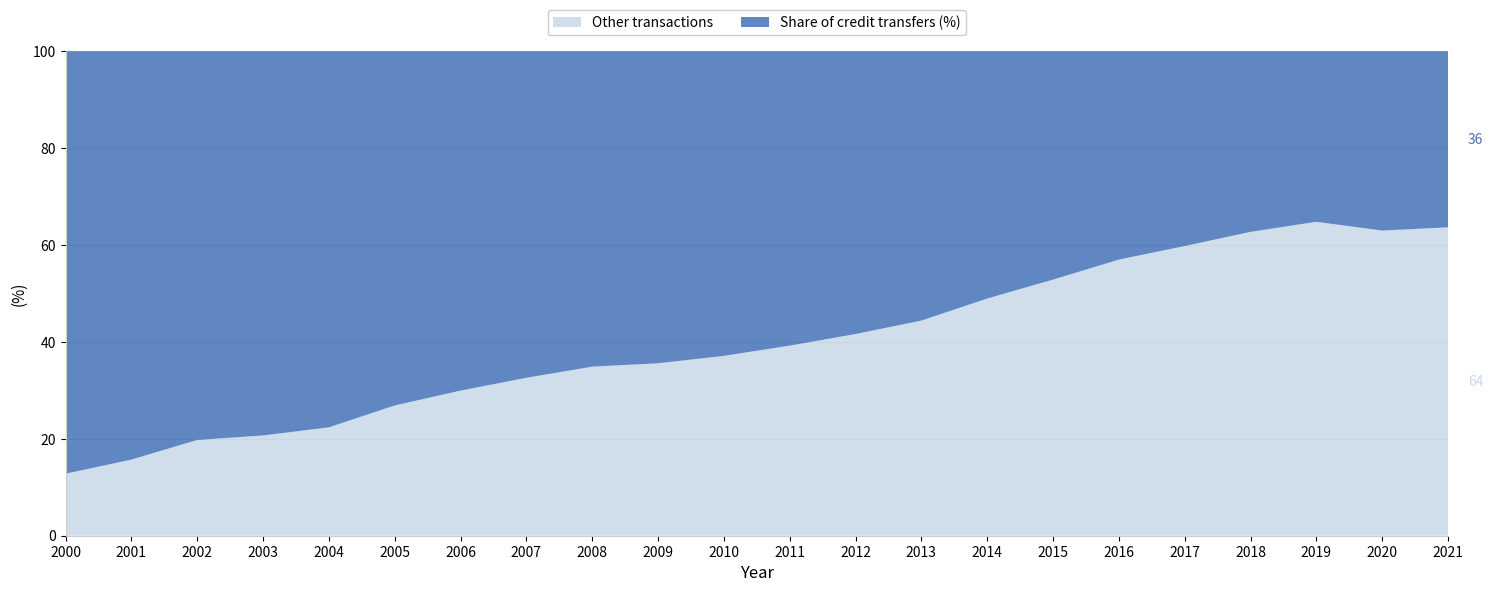

Reading right to left, extract all data points from this chart.

36.3	37.0	35.2	37.3	40.2	43.0	47.1	51.0	55.6	58.4	60.8	62.9	64.4	65.1	67.4	70.1	73.1	77.6	79.3	80.2	84.3	87.2